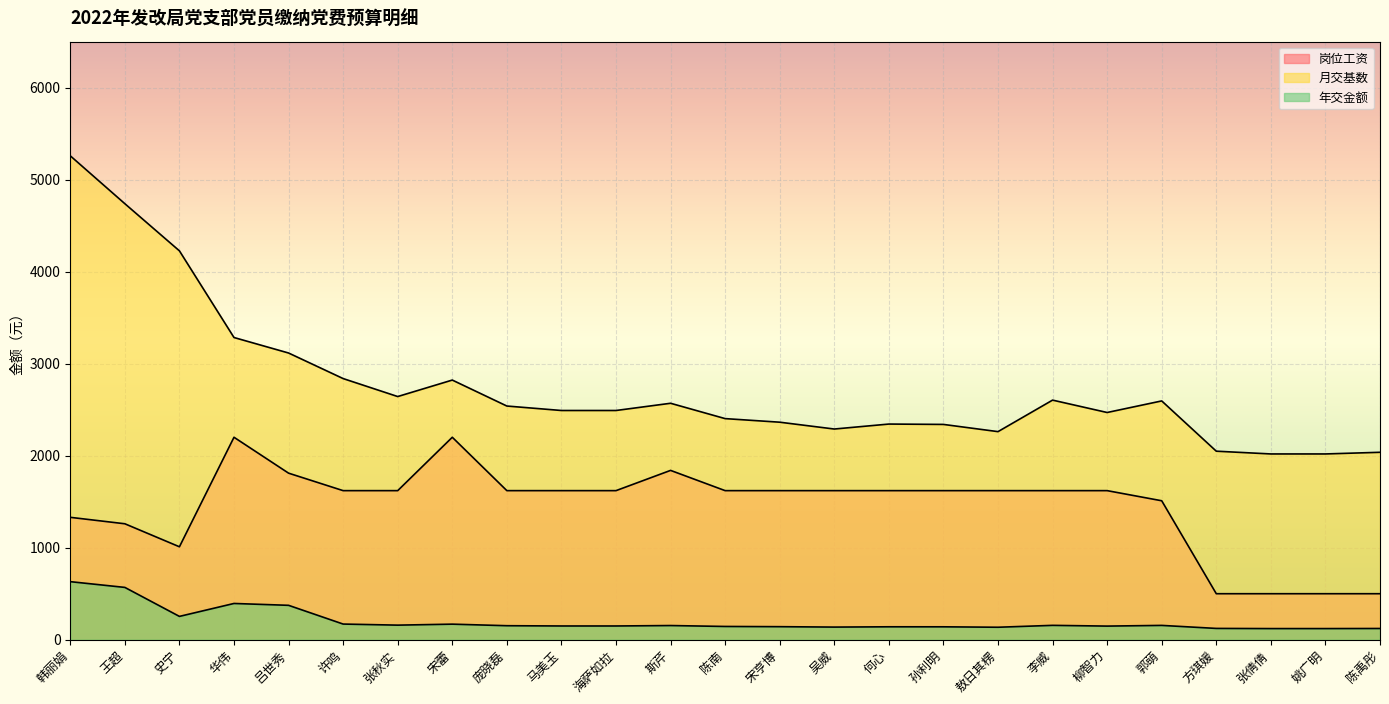

What is the label of the 7th point from the right?

李威